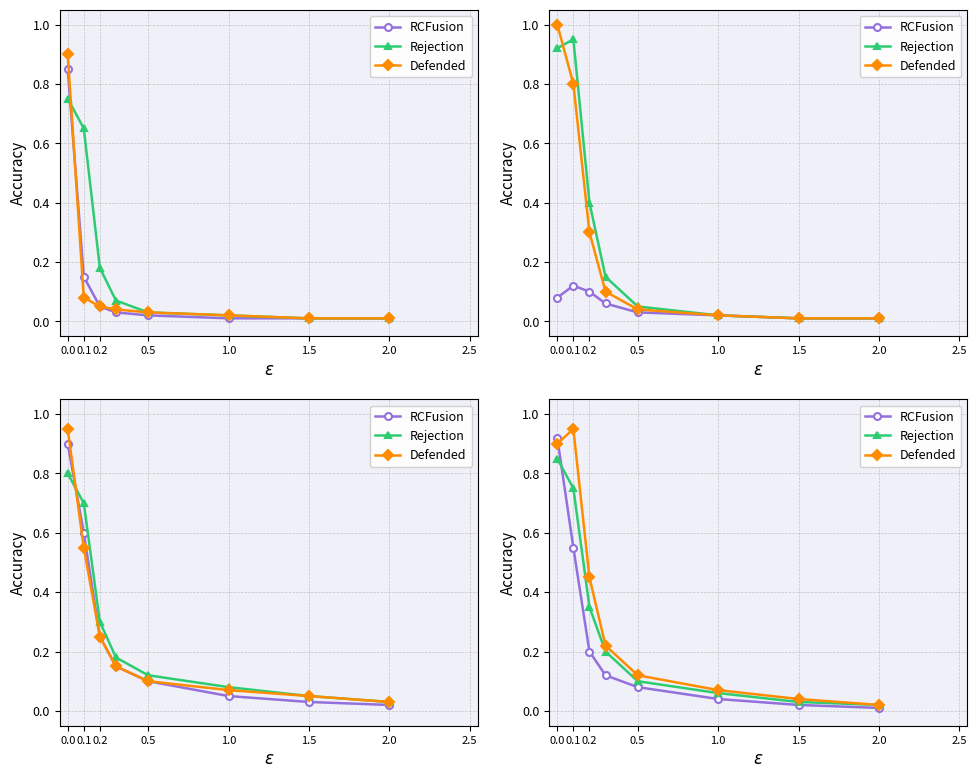

How many intersections are there between Defended and RCFusion?

1